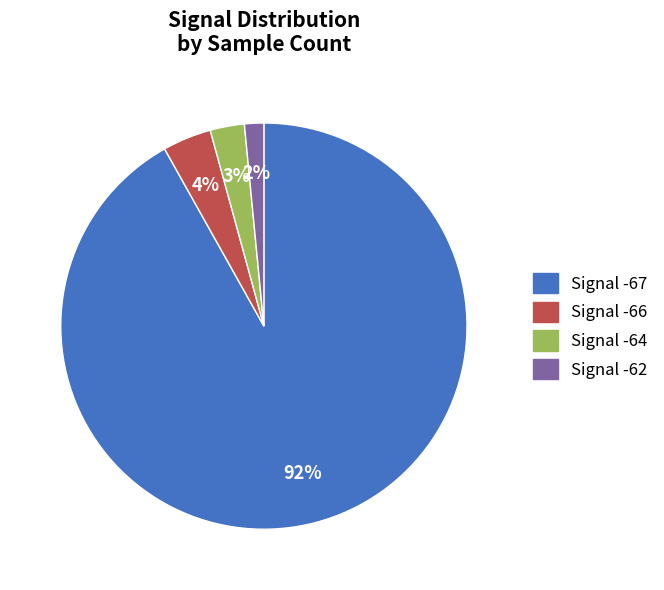

Is there any slice that represents more than half of the pie?

Yes